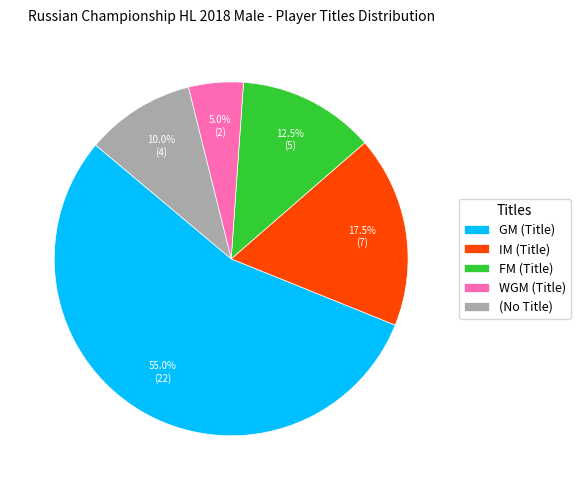

What is the ratio of the value at GM (Title) to the value at (No Title)?

5.5